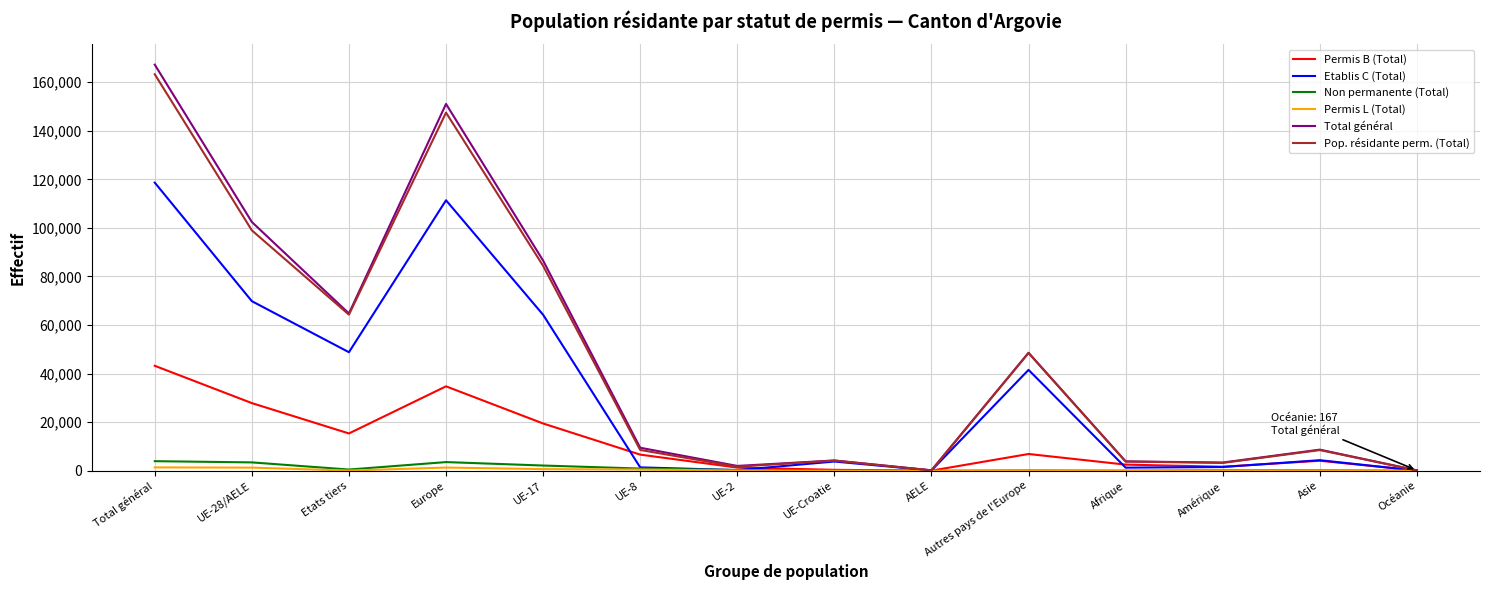

Which category has the highest value across all series?

Total général